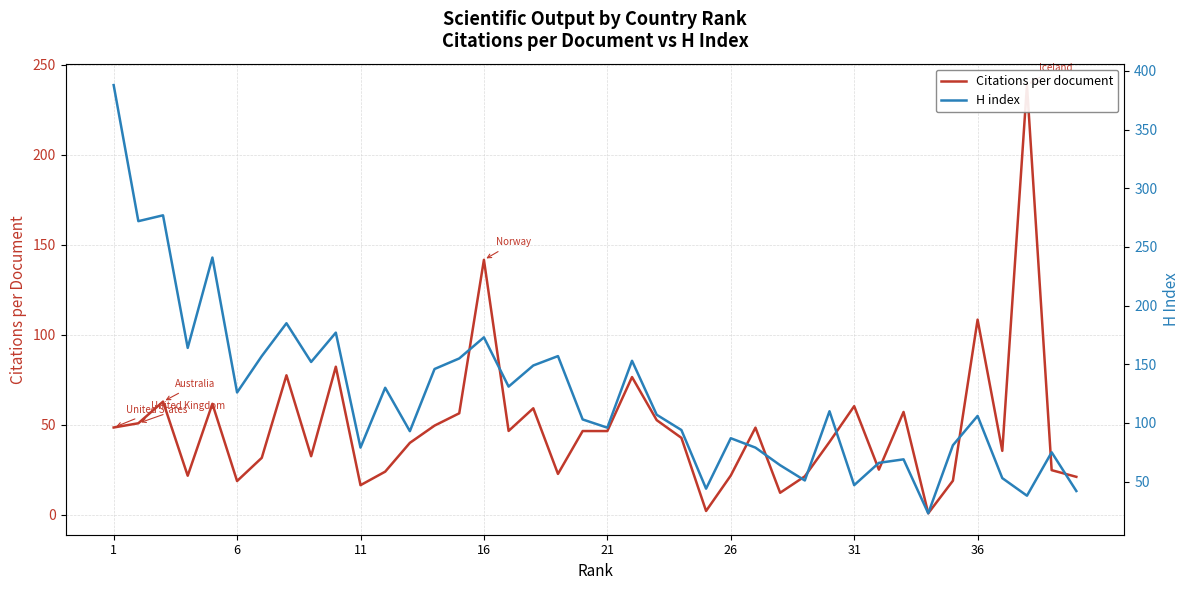

What are all the series names shown in the legend?

Citations per document, H index